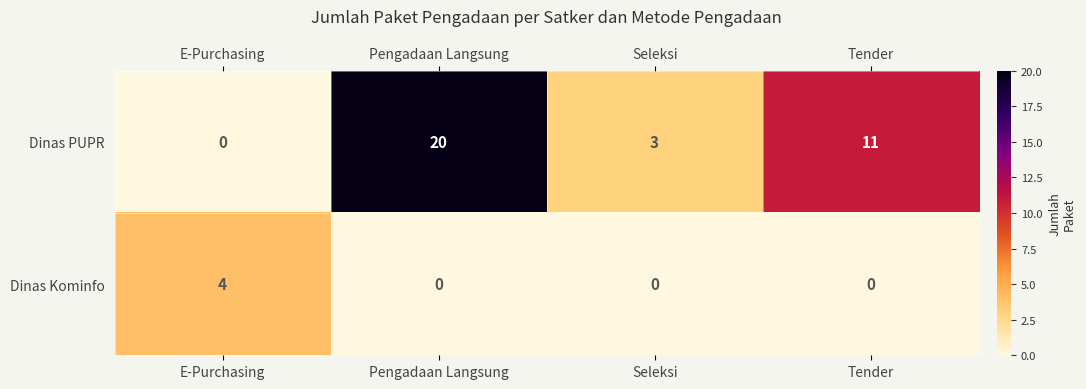

What is the spread (max minus min) of values at Pengadaan Langsung?

20